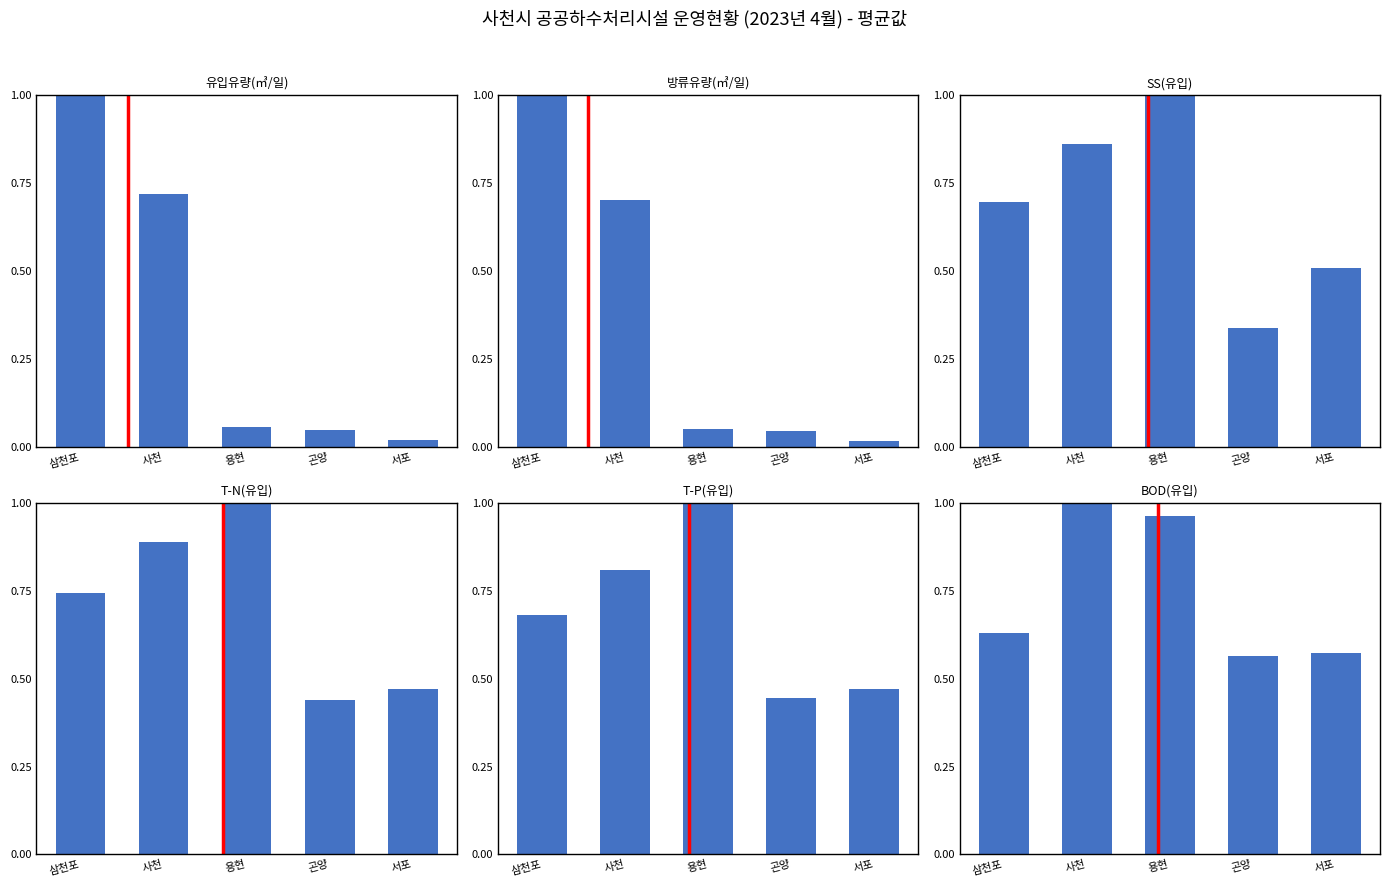

The T-N(유입) series shows 0.5 at 서포. True or false?

True